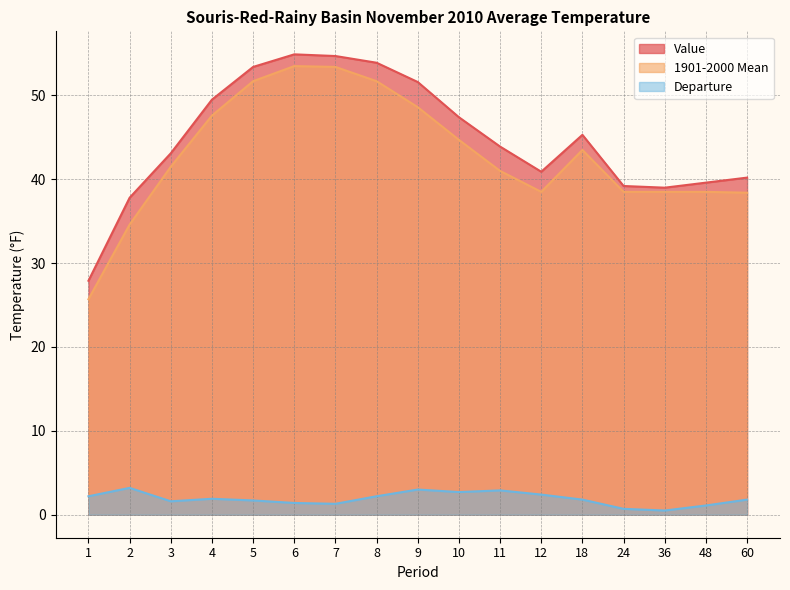

What is the difference between the highest and lowest values at 11?

41.0